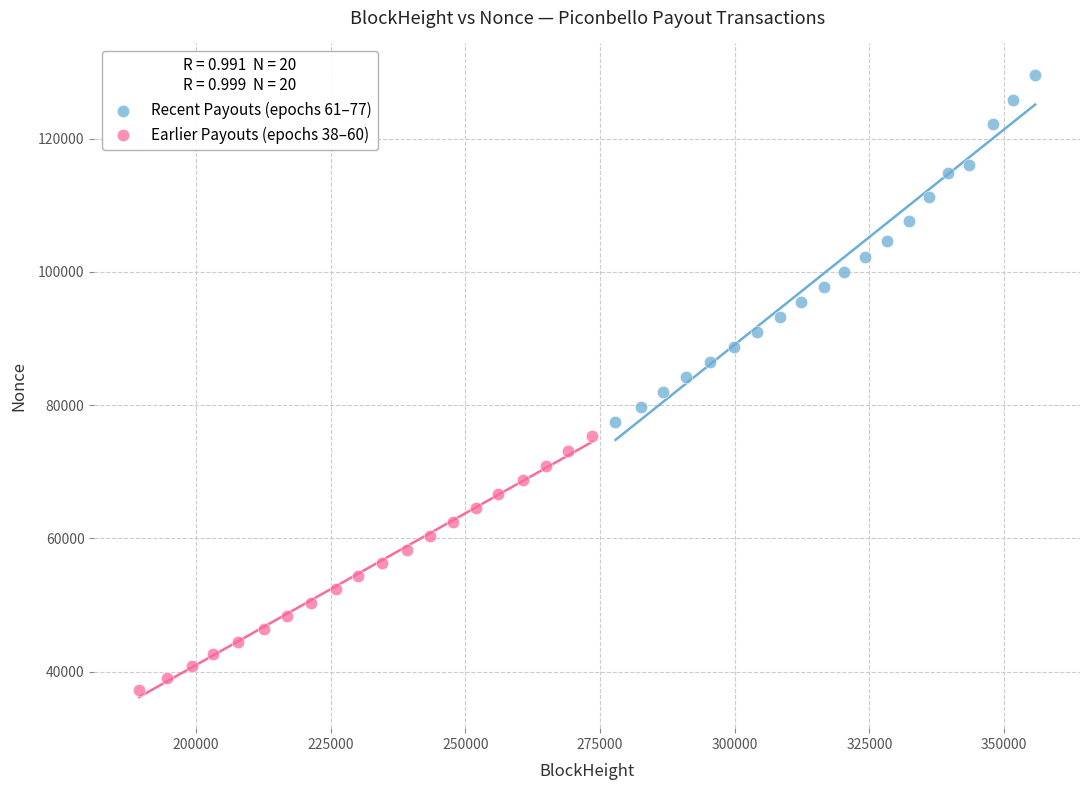

What are all the series names shown in the legend?

Recent Payouts (epochs 61–77), Earlier Payouts (epochs 38–60)